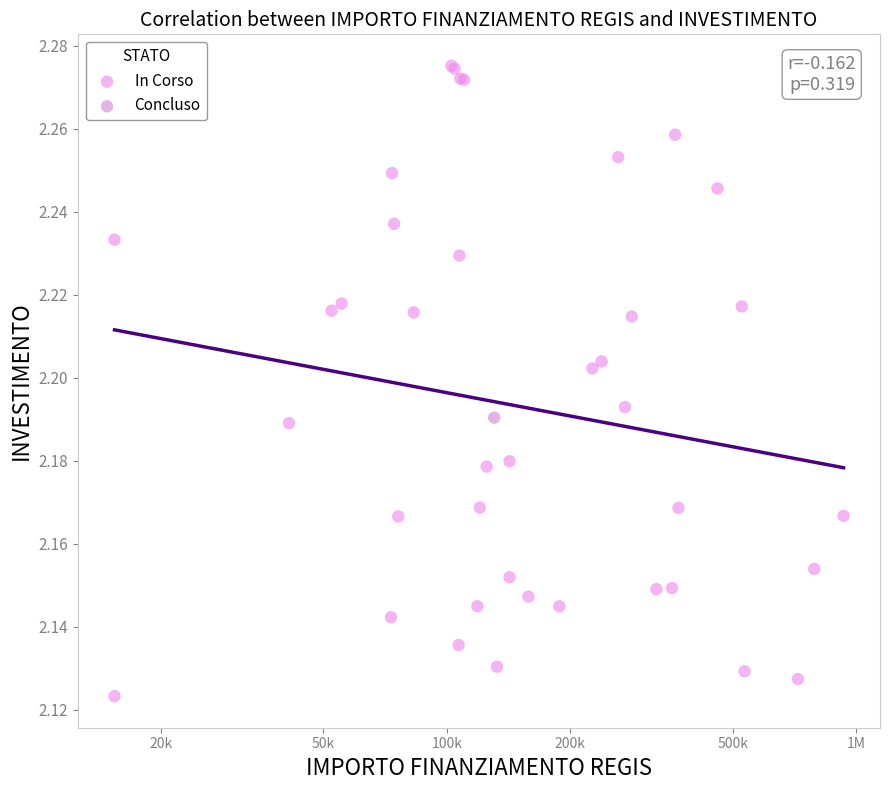

What are all the series names shown in the legend?

In Corso, Concluso